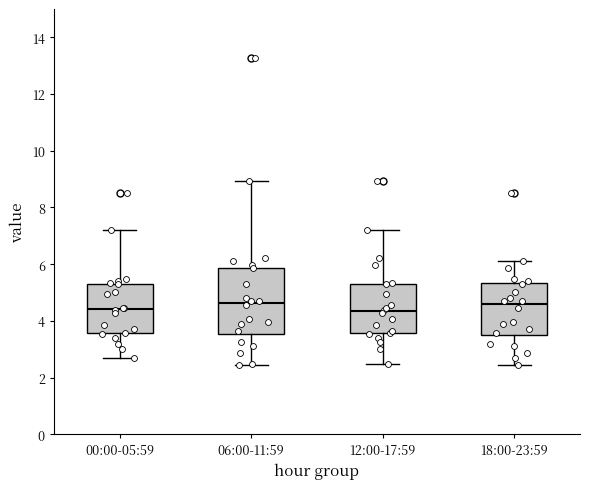

Reading left to right, transcribe this box plot: for each box, give where its median line is, the range the box spans, and where its two whiskers end, as read against the y-axis. The values are not printed on the chart, so give them approximately, as read against the axis.

00:00-05:59: median 4.4, box 3.6 to 5.4, whiskers 2.8 to 7.2
06:00-11:59: median 4.6, box 3.6 to 5.8, whiskers 2.4 to 9.0
12:00-17:59: median 4.4, box 3.6 to 5.4, whiskers 2.4 to 7.2
18:00-23:59: median 4.6, box 3.4 to 5.4, whiskers 2.4 to 6.2